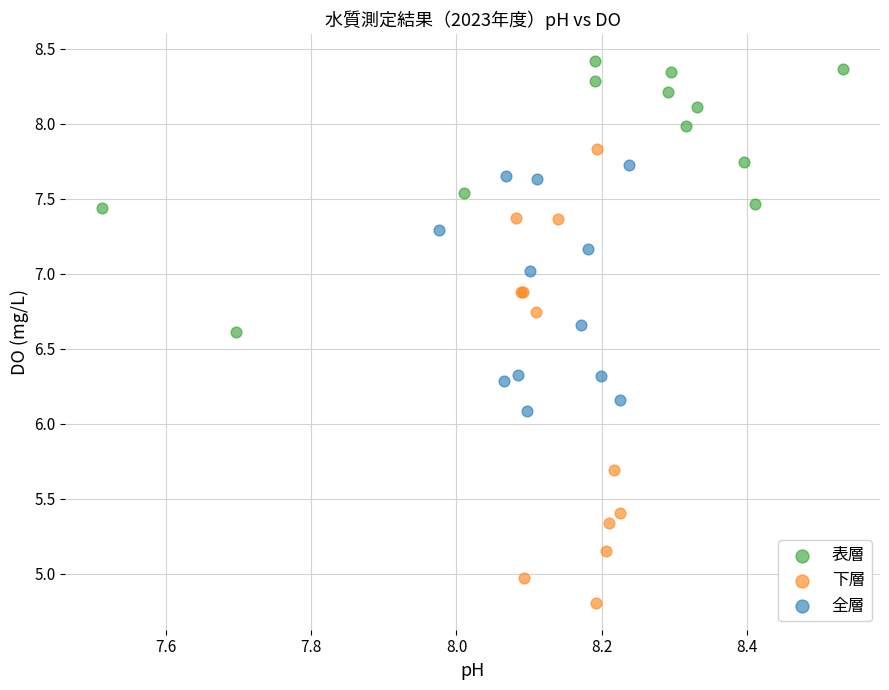

Which series reaches the minimum Y coordinate?

下層